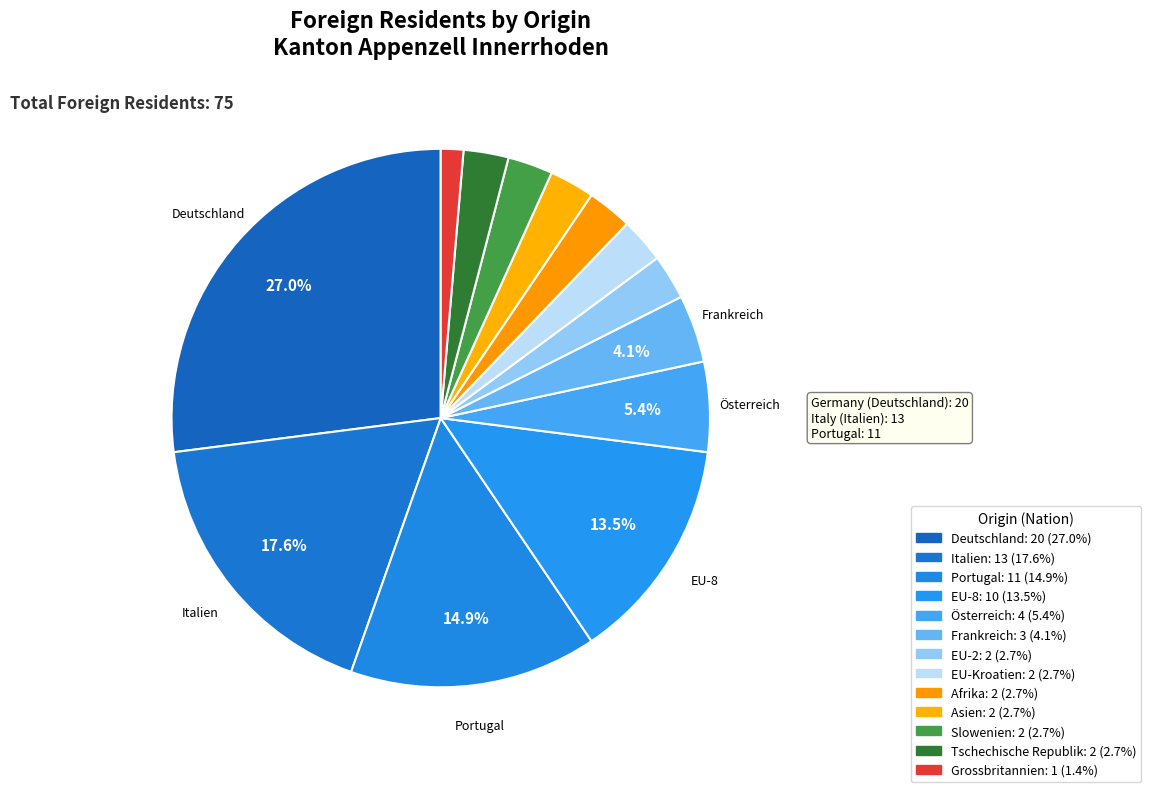

Count the number of slices in the pie.

13